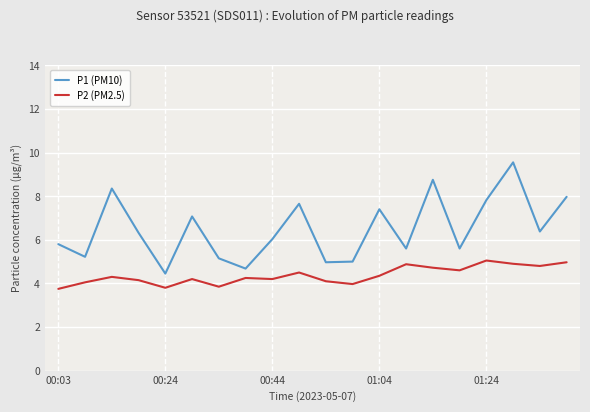

True or false: P1 (PM10) and P2 (PM2.5) intersect in this chart.

False